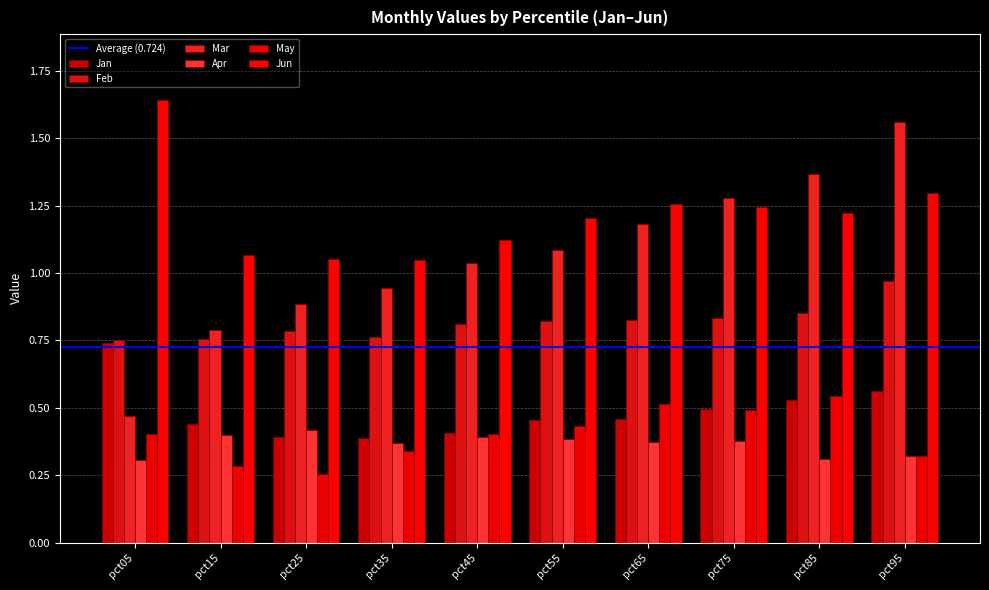

Is the value of Jan at pct75 greater than the value of Mar at pct75?

No